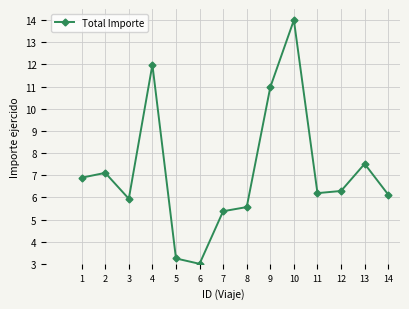

Reading left to right, what are all the values shown in this chart?

6.9	7.1	5.9	12.0	3.2	3.0	5.4	5.6	11.0	14.0	6.2	6.3	7.5	6.1